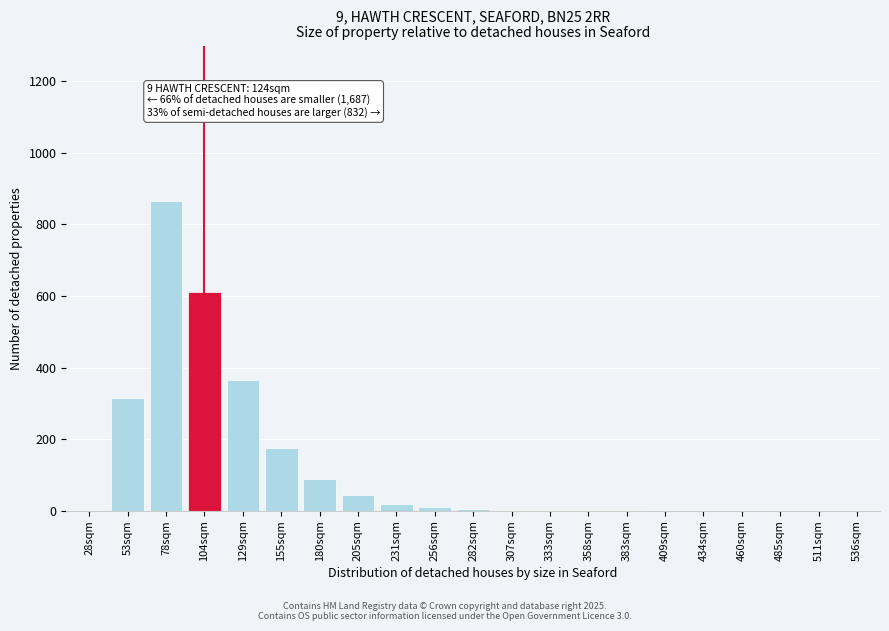

Where is the data nearest to the value 432?

129sqm